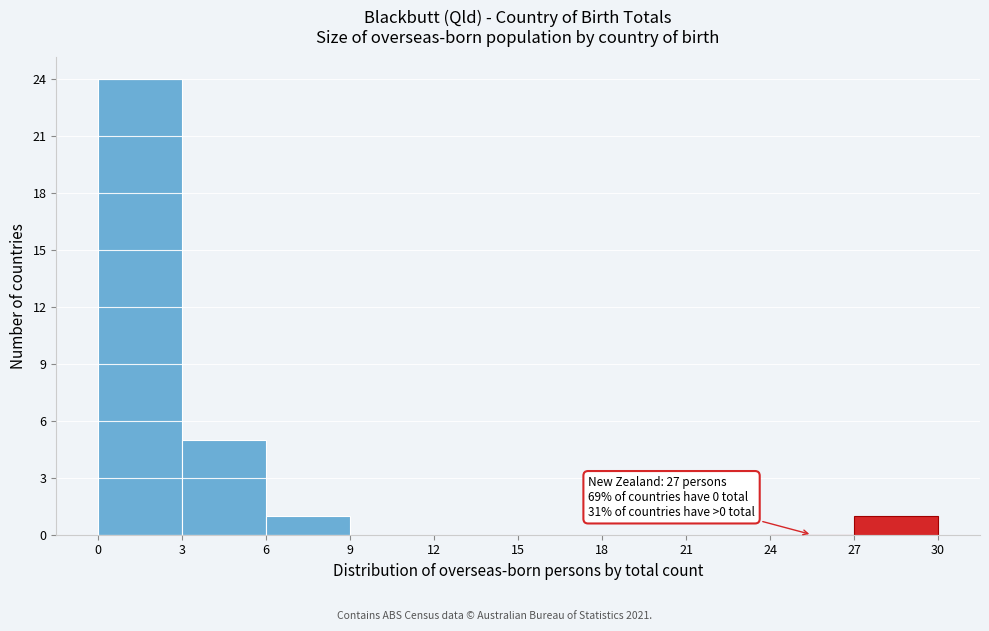

Which range on the x-axis has the tallest bar?

0 to 3